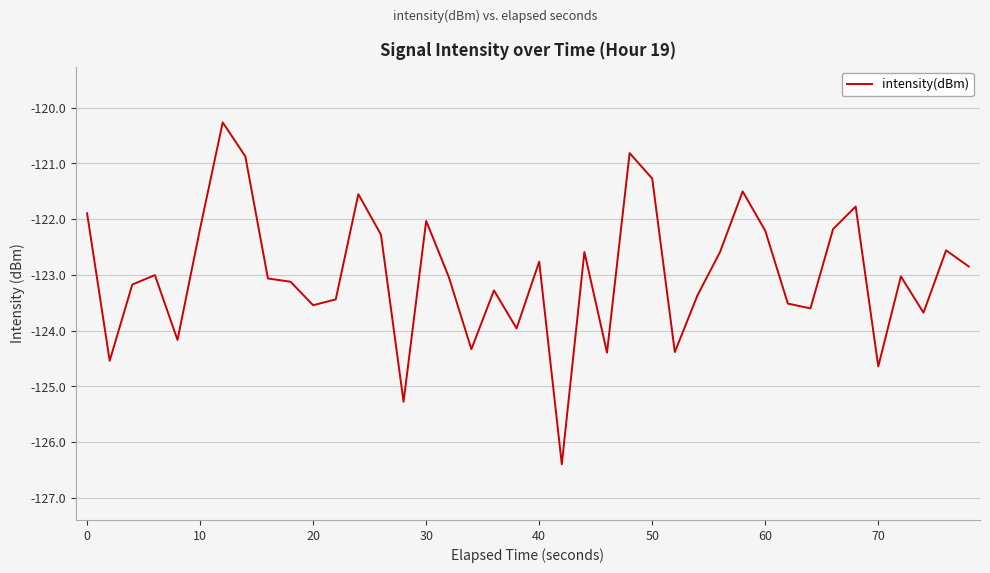

What is the difference between the maximum and minimum values?

6.1